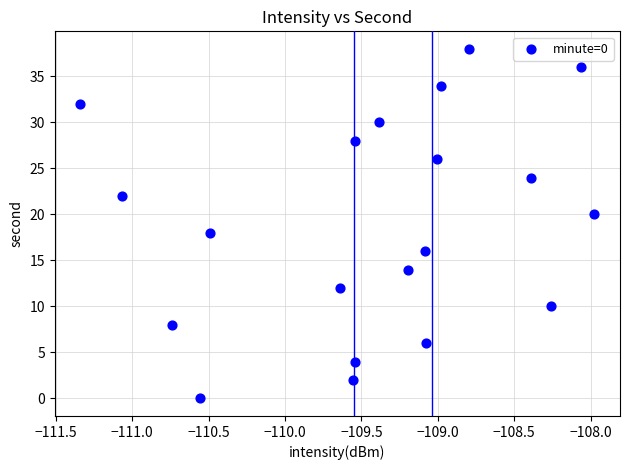

What is the range of Y values (max minus min)?

38